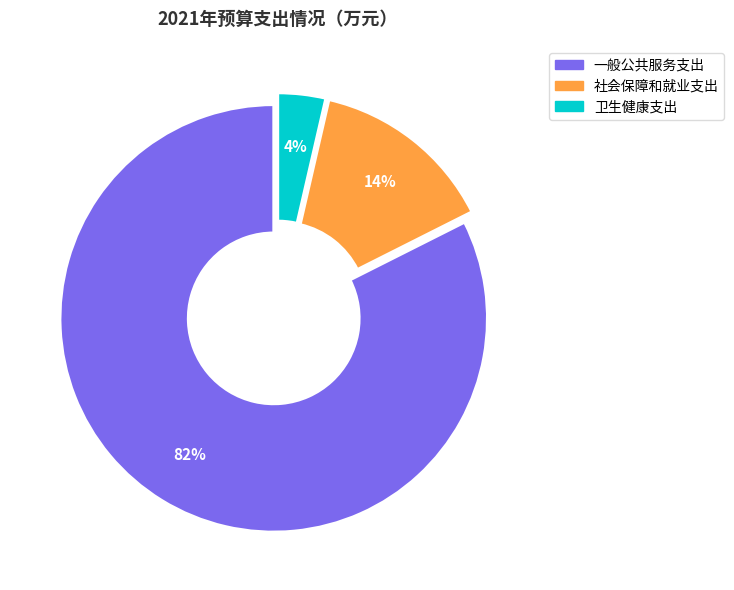

The 社会保障和就业支出 slice represents 1% of the pie. True or false?

False